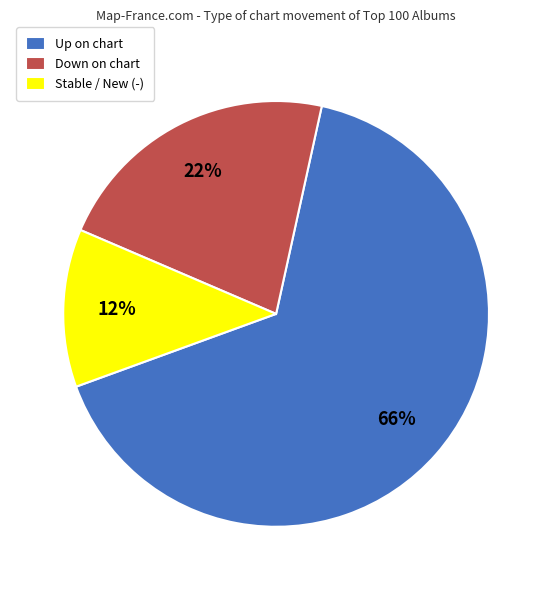

True or false: Stable / New (-) accounts for 12% of the total.

True